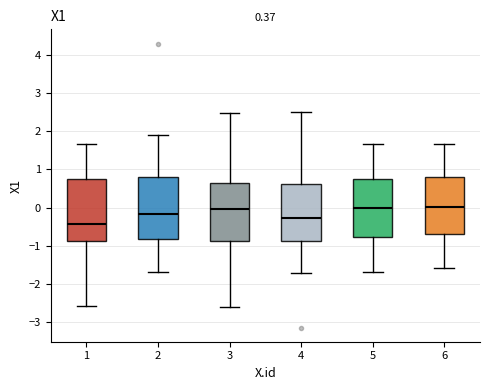

Which box's median line is the lowest?

1